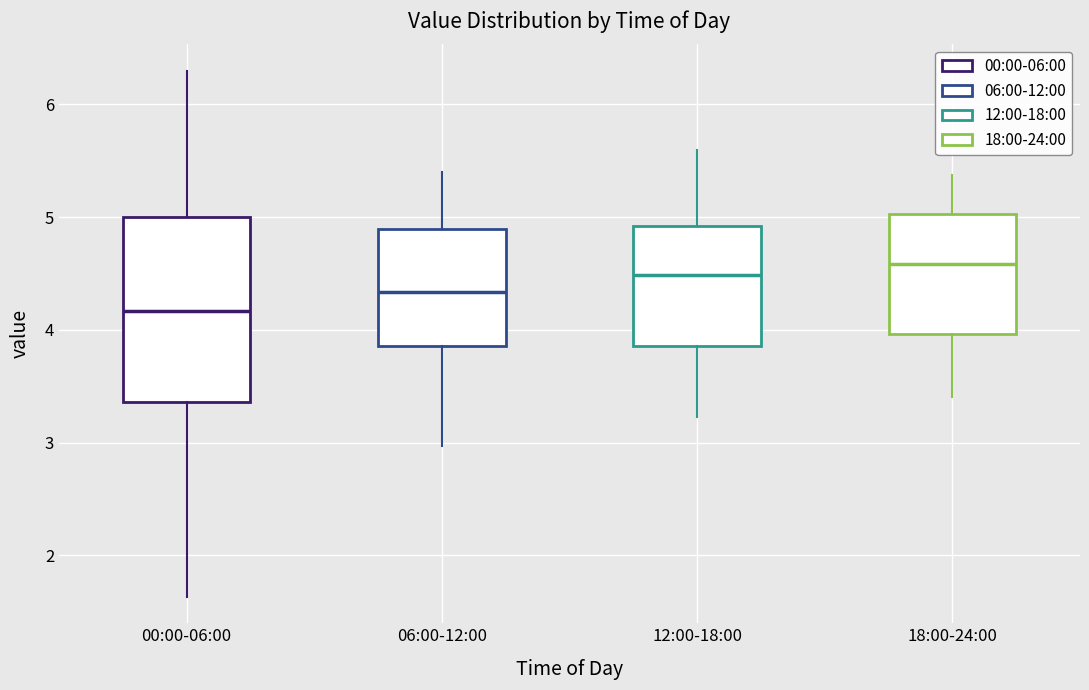

Which box has the highest median line?

18:00-24:00